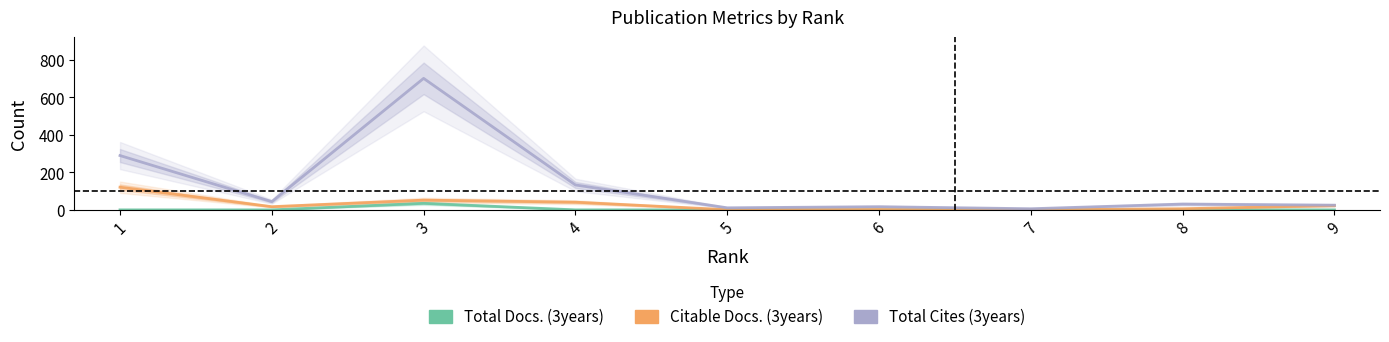

At which category does Total Cites (3years) reach its first local valley?

2